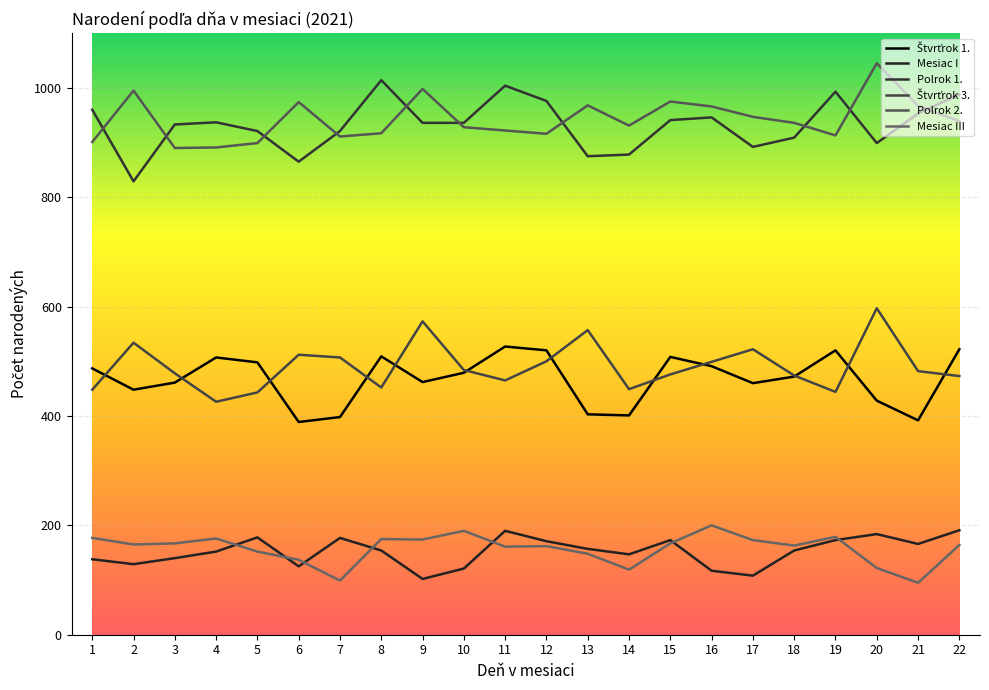

At which category is the sum across all series the highest?

22